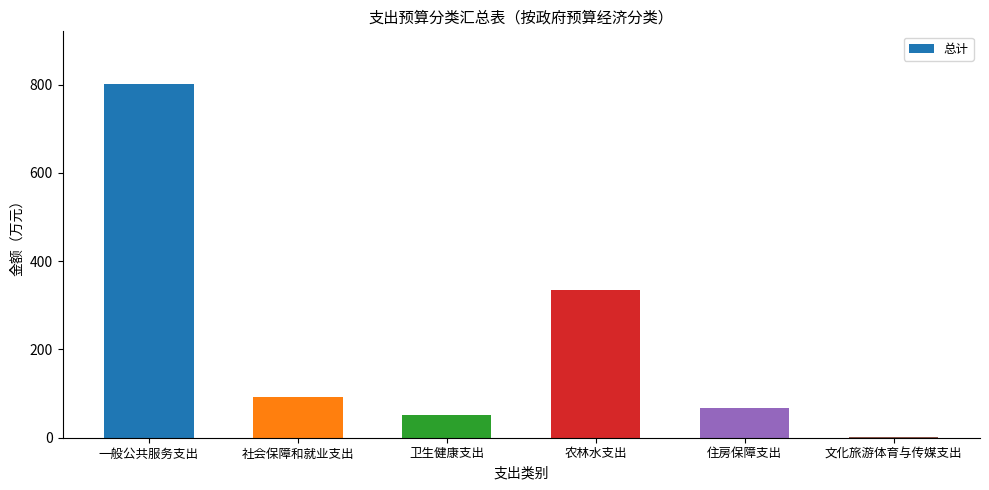

What is the greatest value displayed?

800.7